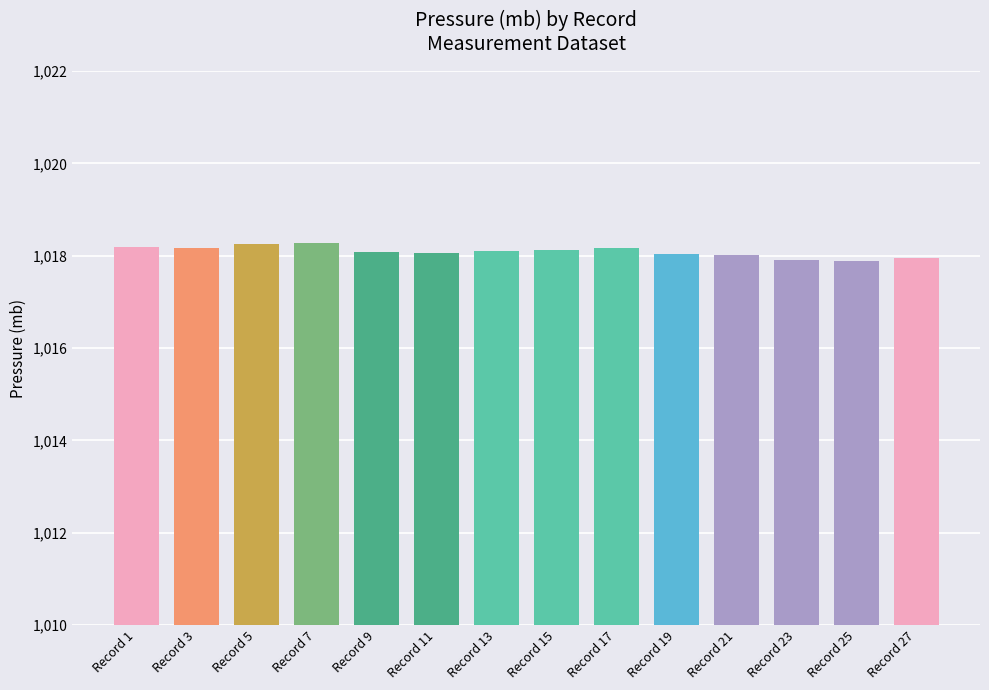

True or false: the data shows 1018.2 at Record 3.

True